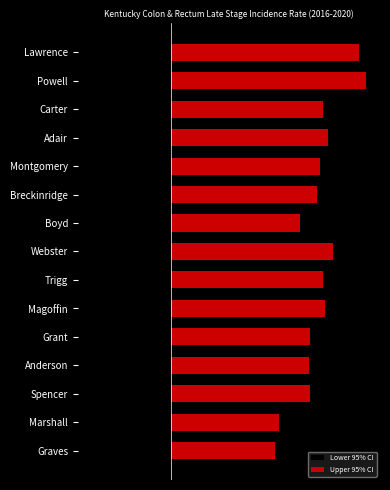

What are all the series names shown in the legend?

Lower 95% CI, Upper 95% CI